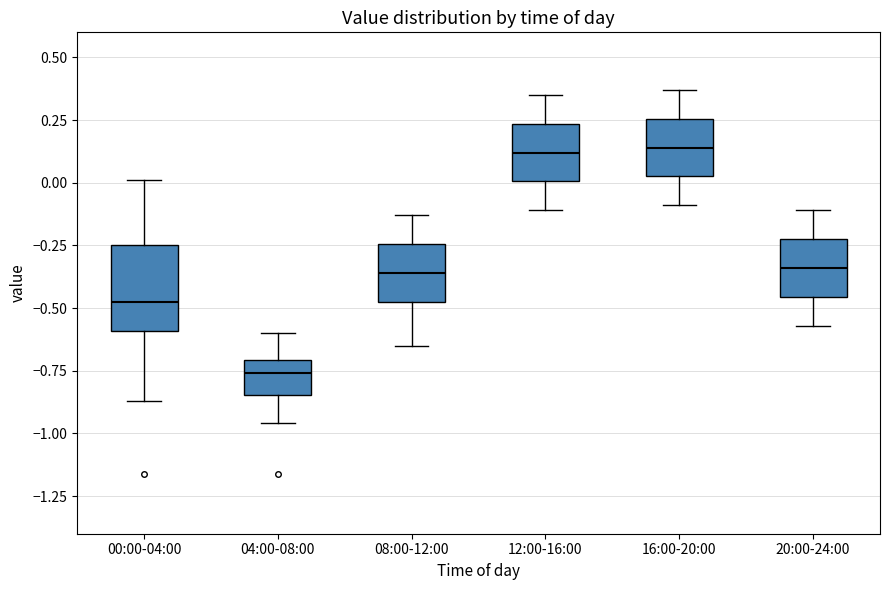

Reading left to right, transcribe this box plot: for each box, give where its median line is, the range the box spans, and where its two whiskers end, as read against the y-axis. The values are not printed on the chart, so give them approximately, as read against the axis.

00:00-04:00: median -0.45, box -0.60 to -0.25, whiskers -0.85 to 0.00
04:00-08:00: median -0.75, box -0.85 to -0.70, whiskers -0.95 to -0.60
08:00-12:00: median -0.35, box -0.50 to -0.25, whiskers -0.65 to -0.15
12:00-16:00: median 0.10, box 0.00 to 0.25, whiskers -0.10 to 0.35
16:00-20:00: median 0.15, box 0.05 to 0.25, whiskers -0.10 to 0.35
20:00-24:00: median -0.35, box -0.45 to -0.20, whiskers -0.55 to -0.10